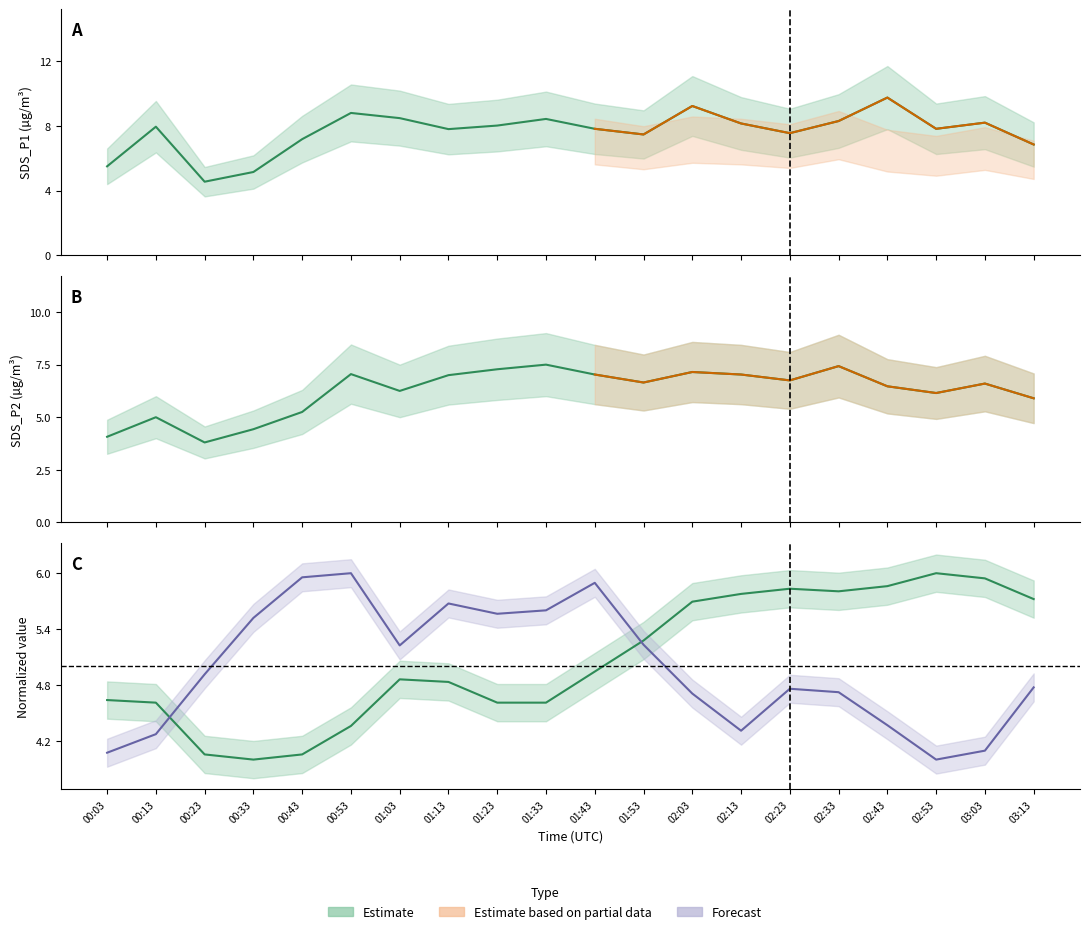

What is the sum of all SDS_P1 values?

153.0